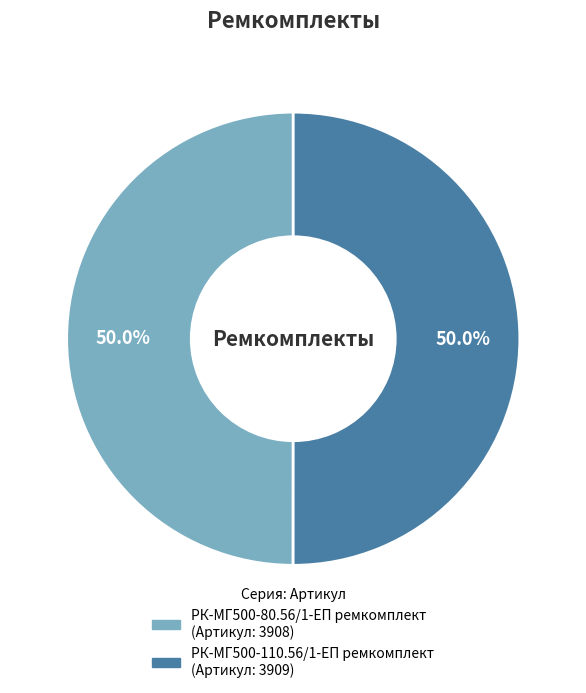

What is the ratio of the value at РК-МГ500-110.56/1-ЕП ремкомплект to the value at РК-МГ500-80.56/1-ЕП ремкомплект?

1.0